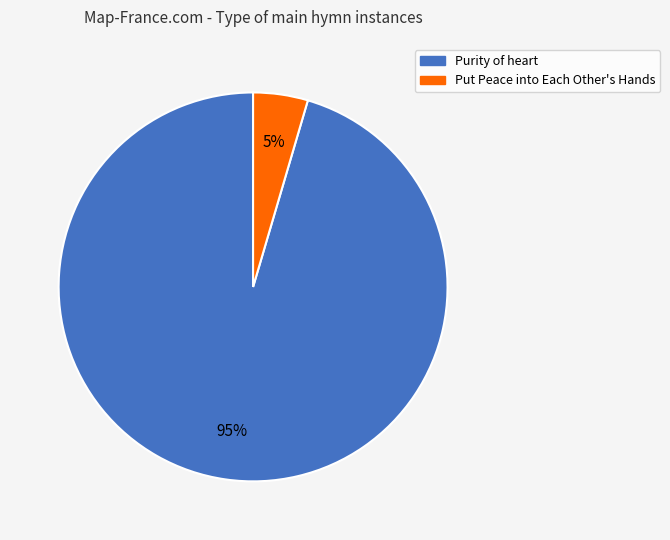

Rank the categories by value from lowest to highest.

Put Peace into Each Other's Hands, Purity of heart